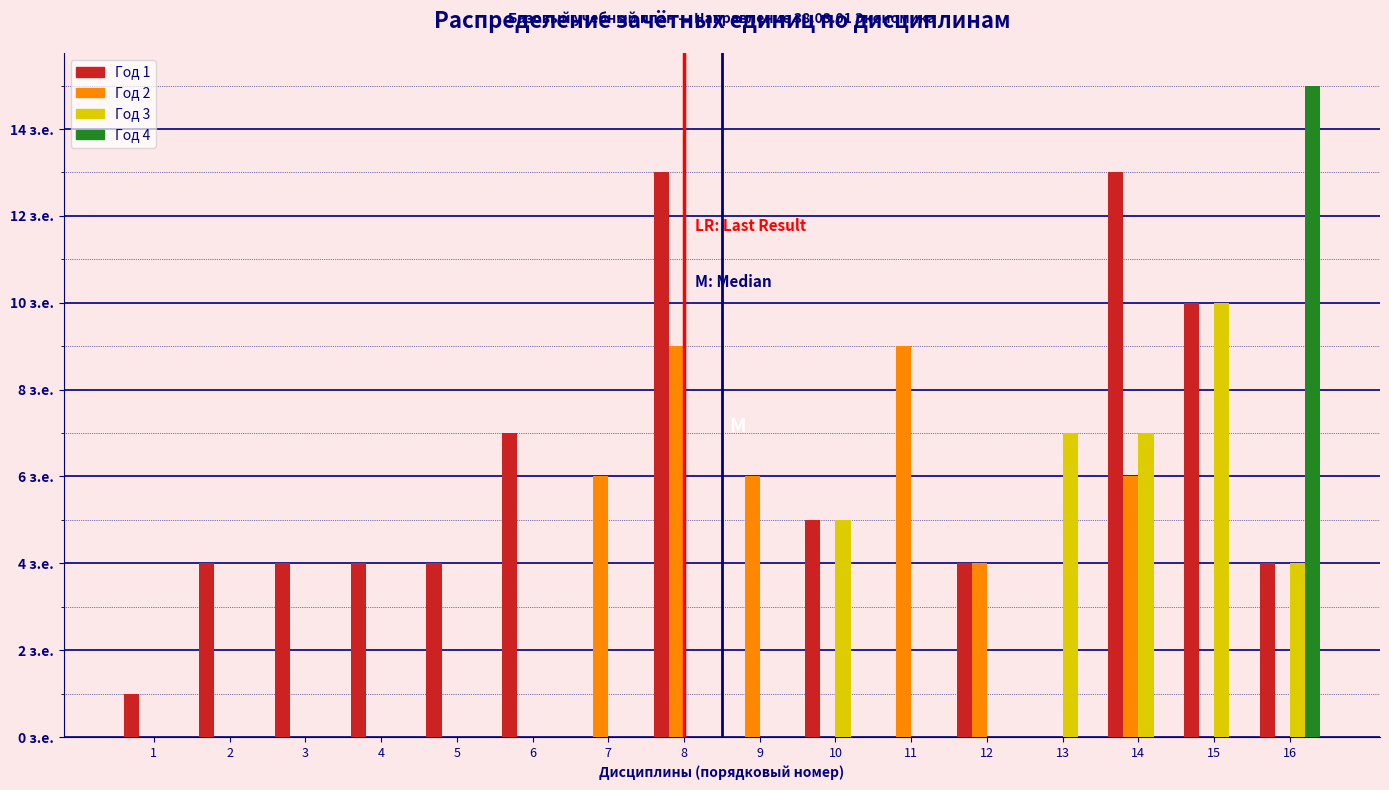

Are the bars horizontal?

No